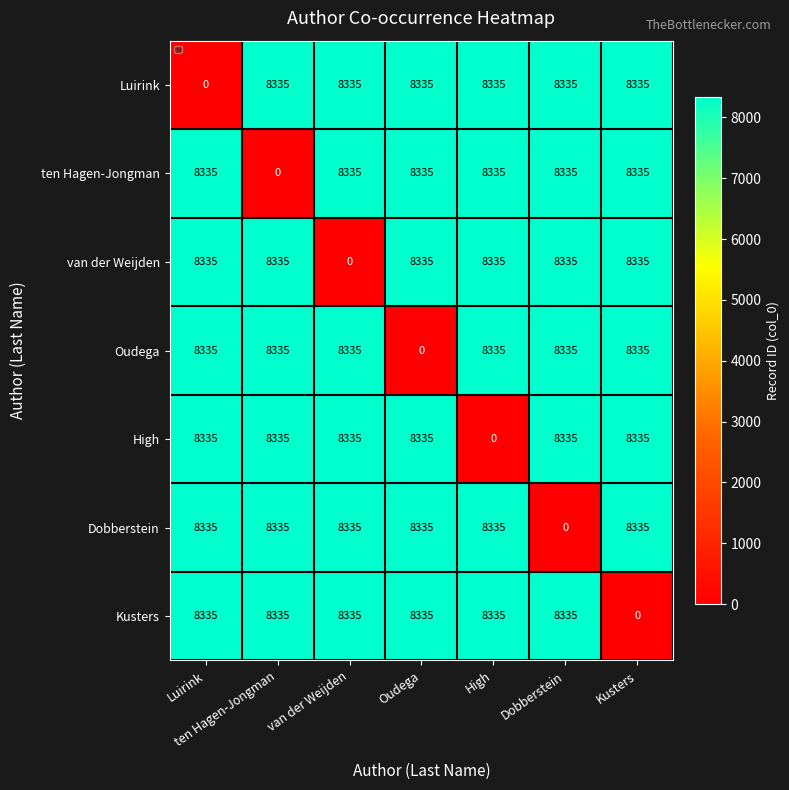

Which series changed the most between Oudega and High?

Oudega